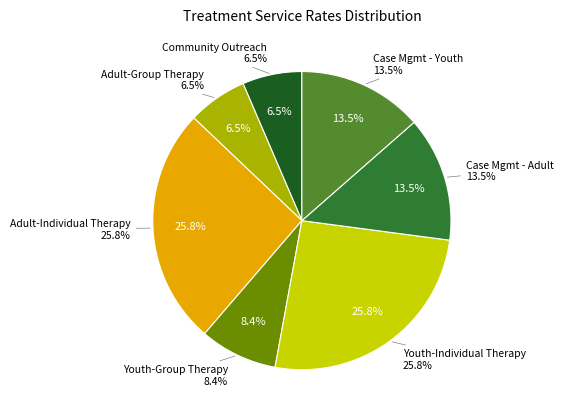

What percentage is NOT represented by Outpatient Tx Youth-Individual Therapy?

74.2%